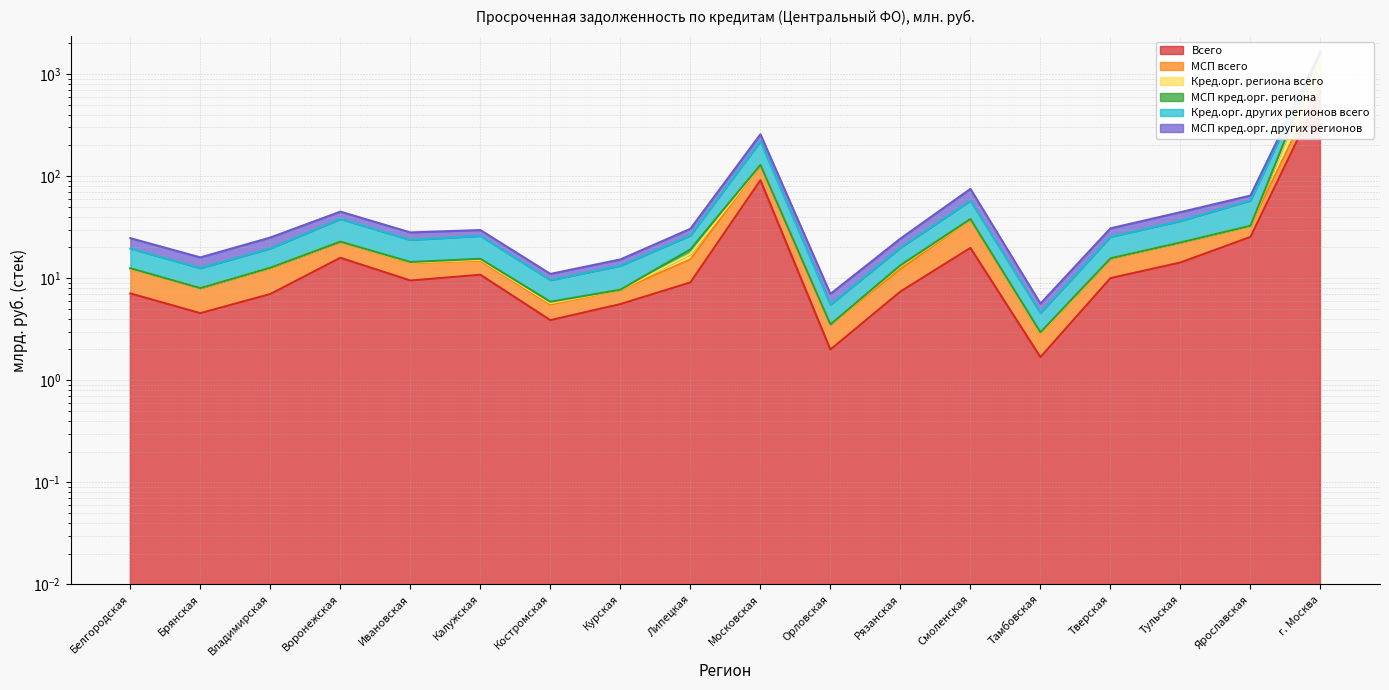

True or false: Кред.орг. региона всего and МСП кред.орг. региона cross at least once.

False